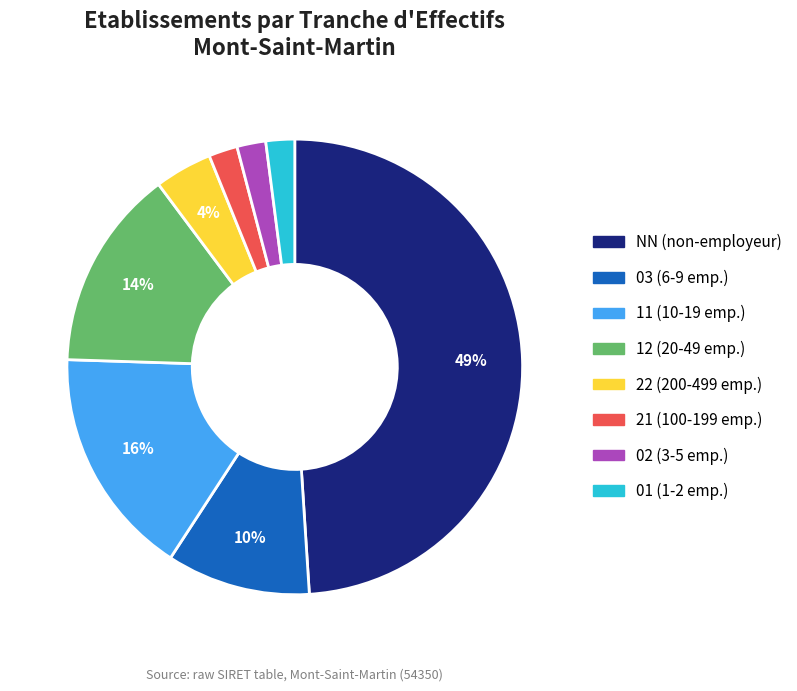

To the nearest percent, what is the average slice percentage?

12%